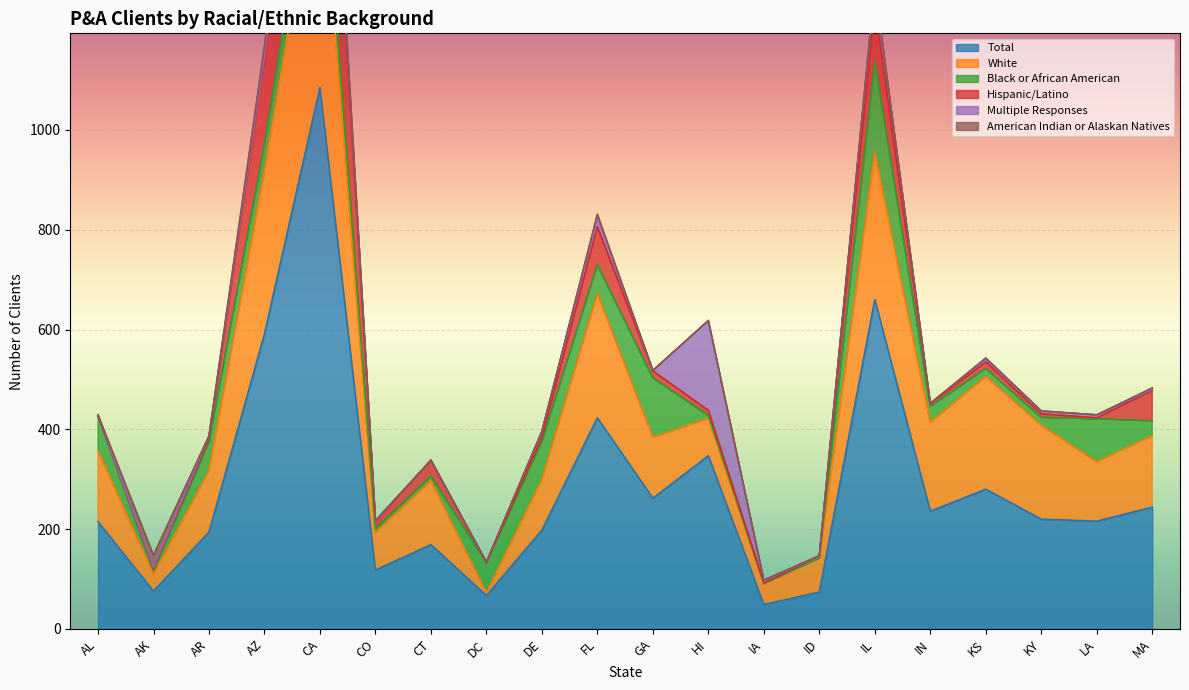

Reading left to right, what are all the values shown in this chart?

Total: 215	76	194	591	1085	118	169	67	198	423	262	347	49	74	660	236	280	220	216	244
White: 142	33	123	326	486	75	128	5	101	249	122	75	41	68	294	178	226	188	119	143
Black or African American: 70	8	57	54	87	7	9	61	77	58	119	6	1	0	183	32	16	16	86	30
Hispanic/Latino: 1	4	7	171	390	16	32	0	8	76	14	10	1	4	111	5	13	7	2	61
Multiple Responses: 1	3	5	8	40	1	0	1	12	20	1	180	5	0	41	1	6	5	6	2
American Indian or Alaskan Natives: 0	24	1	18	9	0	0	0	0	5	0	0	1	1	0	0	2	1	0	3